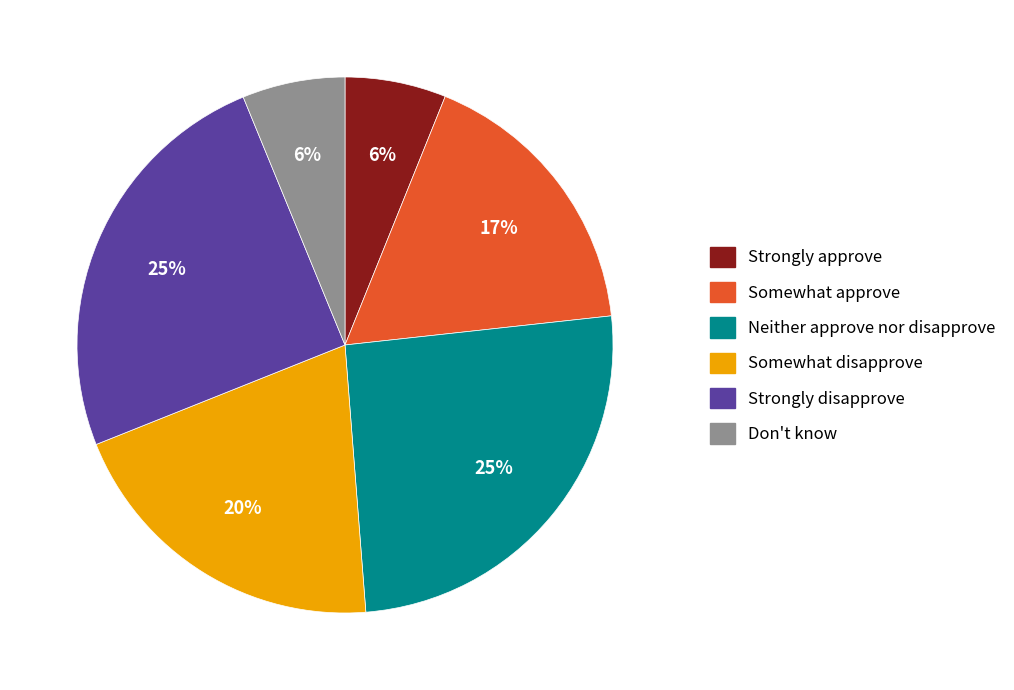

How many slices are in this pie chart?

6